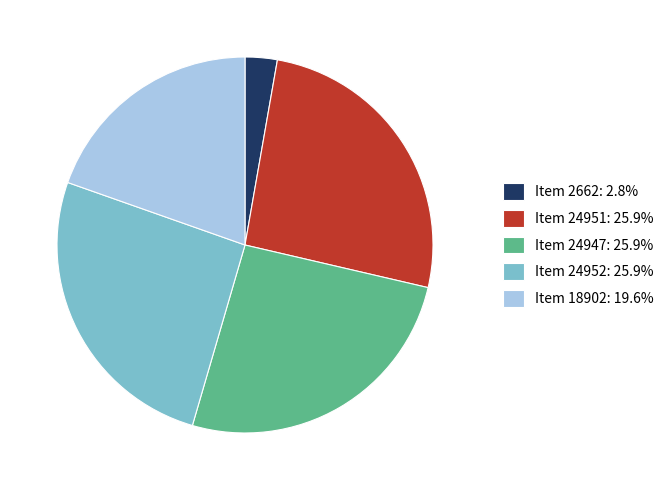

What is the ratio of the value at Item 24947: 25.9% to the value at Item 18902: 19.6%?

1.3